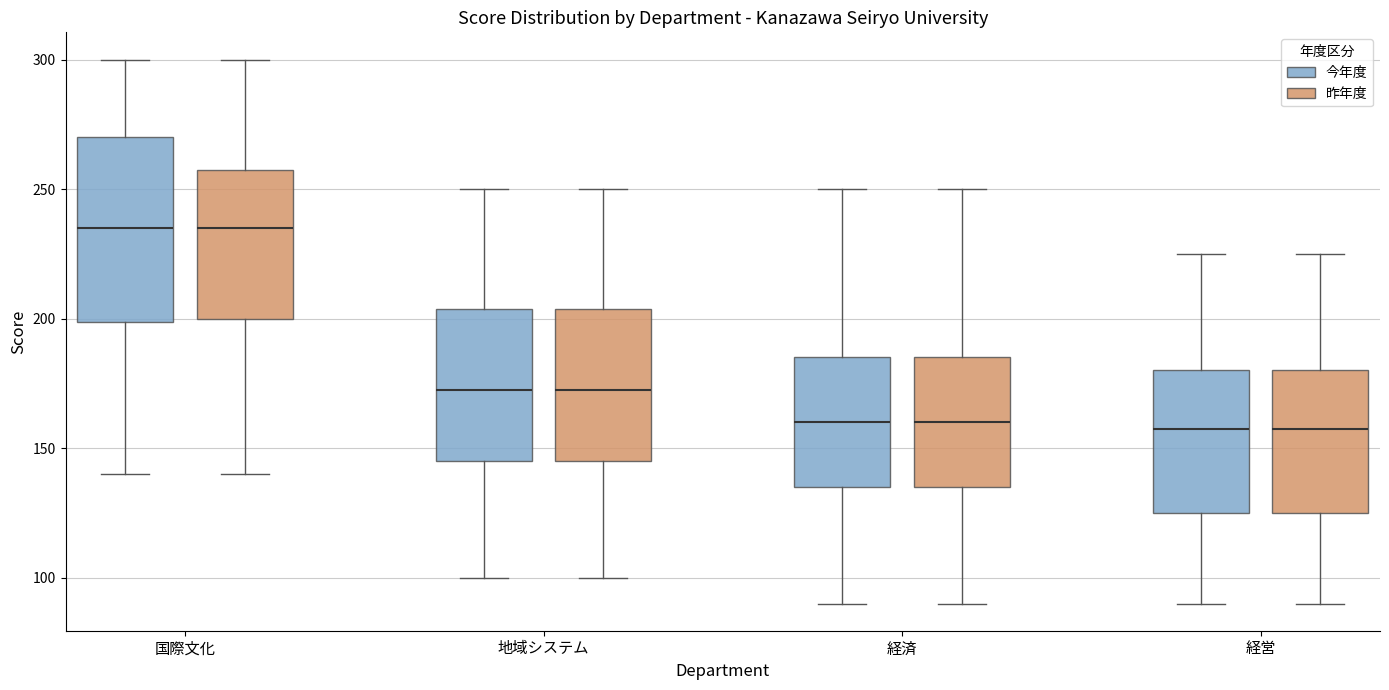

Reading left to right, read every box against the y-axis: the position of its median line, the range the box covers, and the ends of its whiskers. The values are not printed on the chart, so give them approximately, as read against the axis.

国際文化 (今年度): median 235, box 200 to 270, whiskers 140 to 300
国際文化 (昨年度): median 235, box 200 to 260, whiskers 140 to 300
地域システム (今年度): median 175, box 145 to 205, whiskers 100 to 250
地域システム (昨年度): median 175, box 145 to 205, whiskers 100 to 250
経済 (今年度): median 160, box 135 to 185, whiskers 90 to 250
経済 (昨年度): median 160, box 135 to 185, whiskers 90 to 250
経営 (今年度): median 160, box 125 to 180, whiskers 90 to 225
経営 (昨年度): median 160, box 125 to 180, whiskers 90 to 225